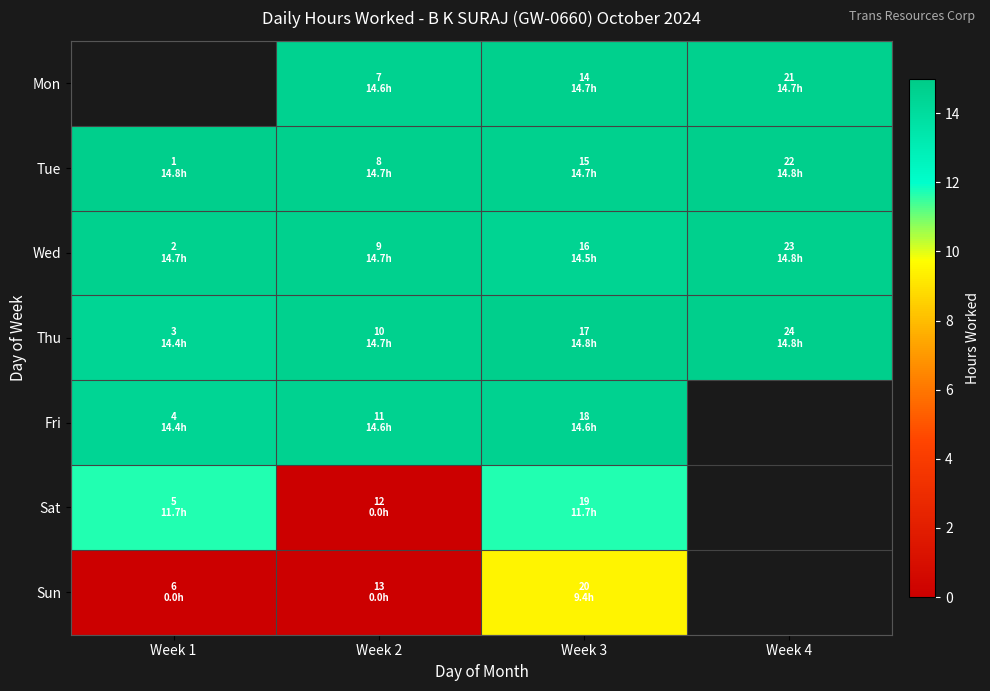

Which has a higher value, Week 2 or Week 3?

Week 3